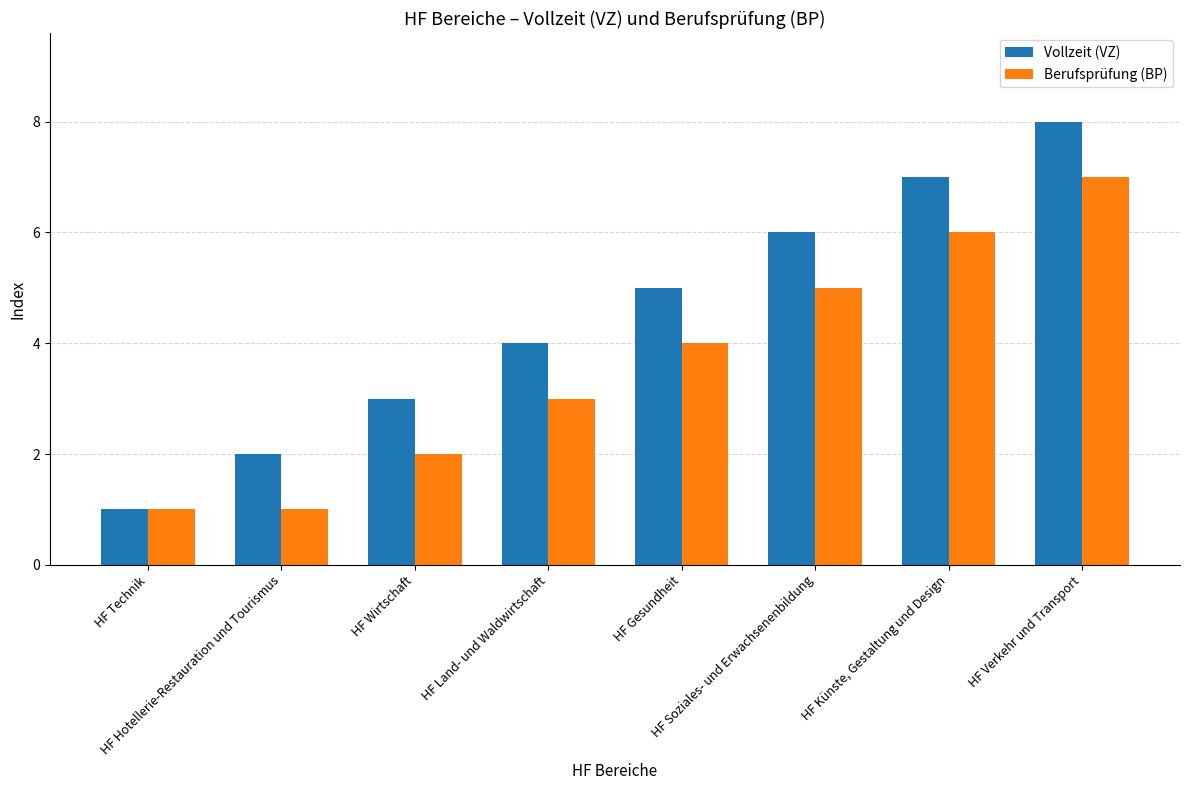

How many Vollzeit (VZ) values are between 3 and 7?

5